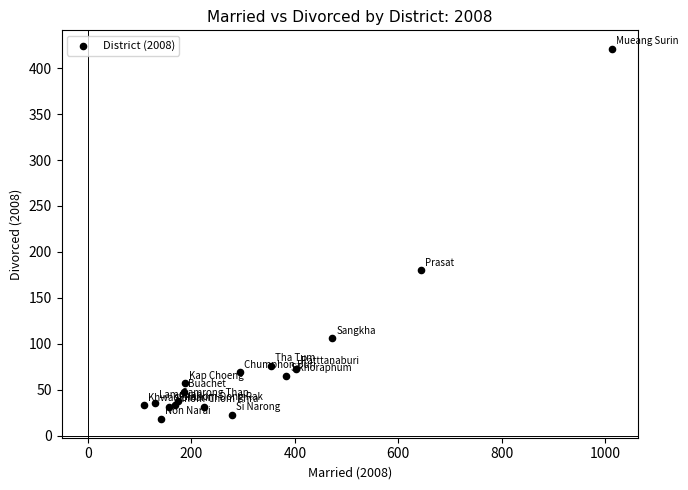

What Y value in the scatter plot is closest to 219?

180